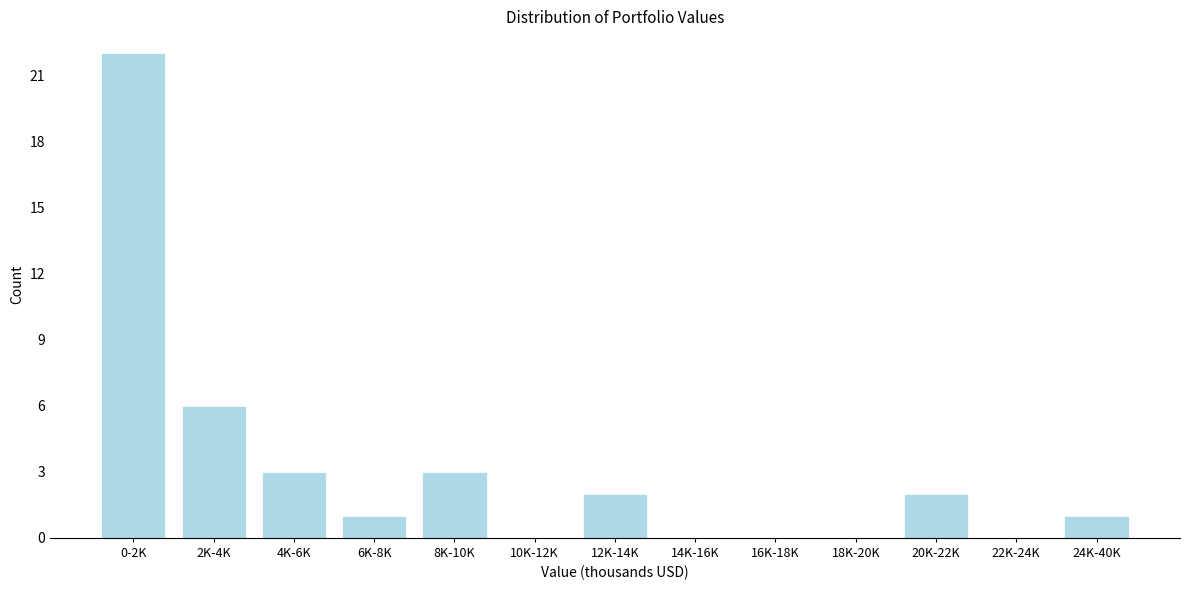

Reading right to left, list all the values displayed in this chart.

24K-40K=1	22K-24K=0	20K-22K=2	18K-20K=0	16K-18K=0	14K-16K=0	12K-14K=2	10K-12K=0	8K-10K=3	6K-8K=1	4K-6K=3	2K-4K=6	0-2K=22